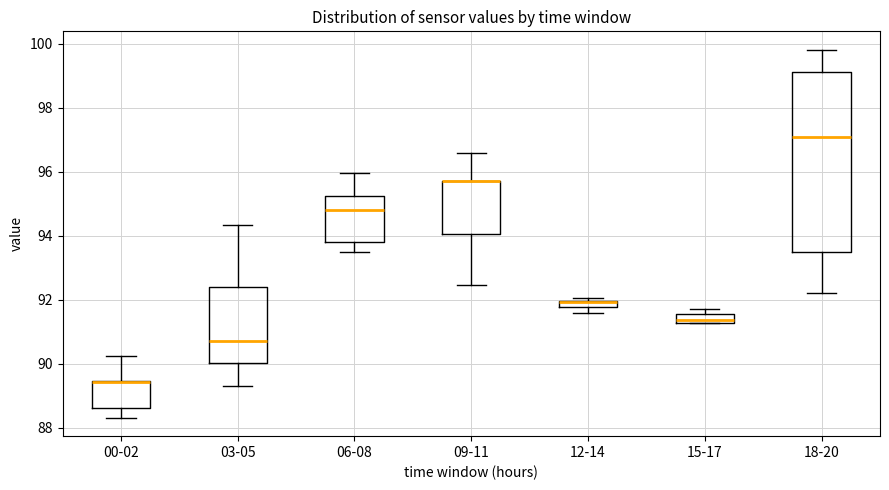

Where does the lower whisker of the box for 00-02 end on the y-axis? The values are not printed on the chart, so give them approximately, as read against the axis.

88.4